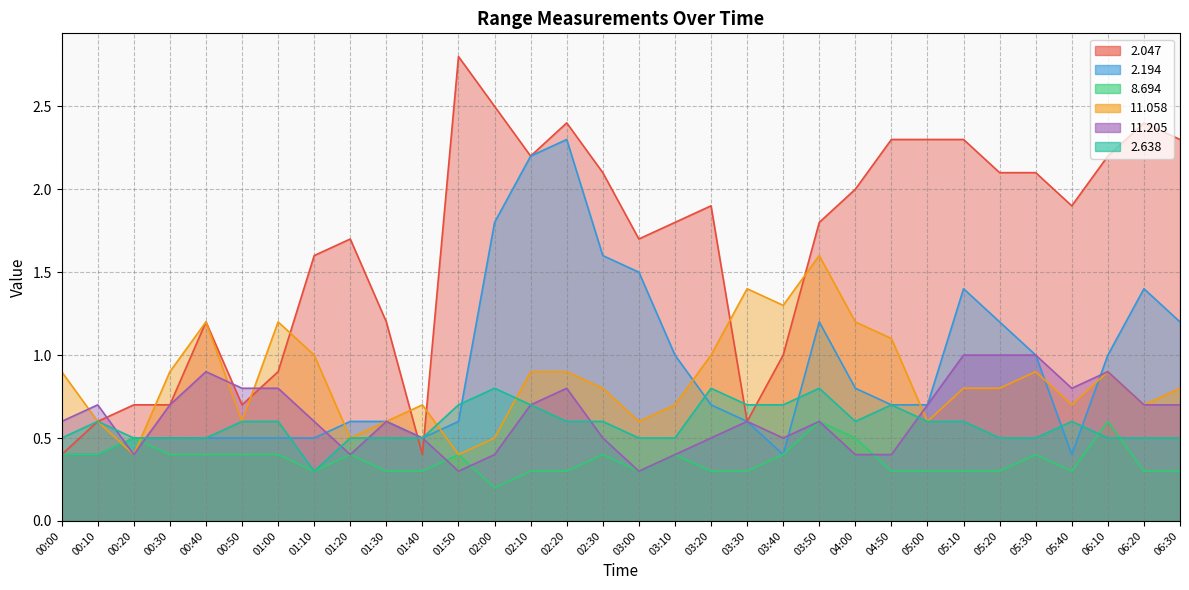

Between 02:10 and 04:50, which is larger?

04:50